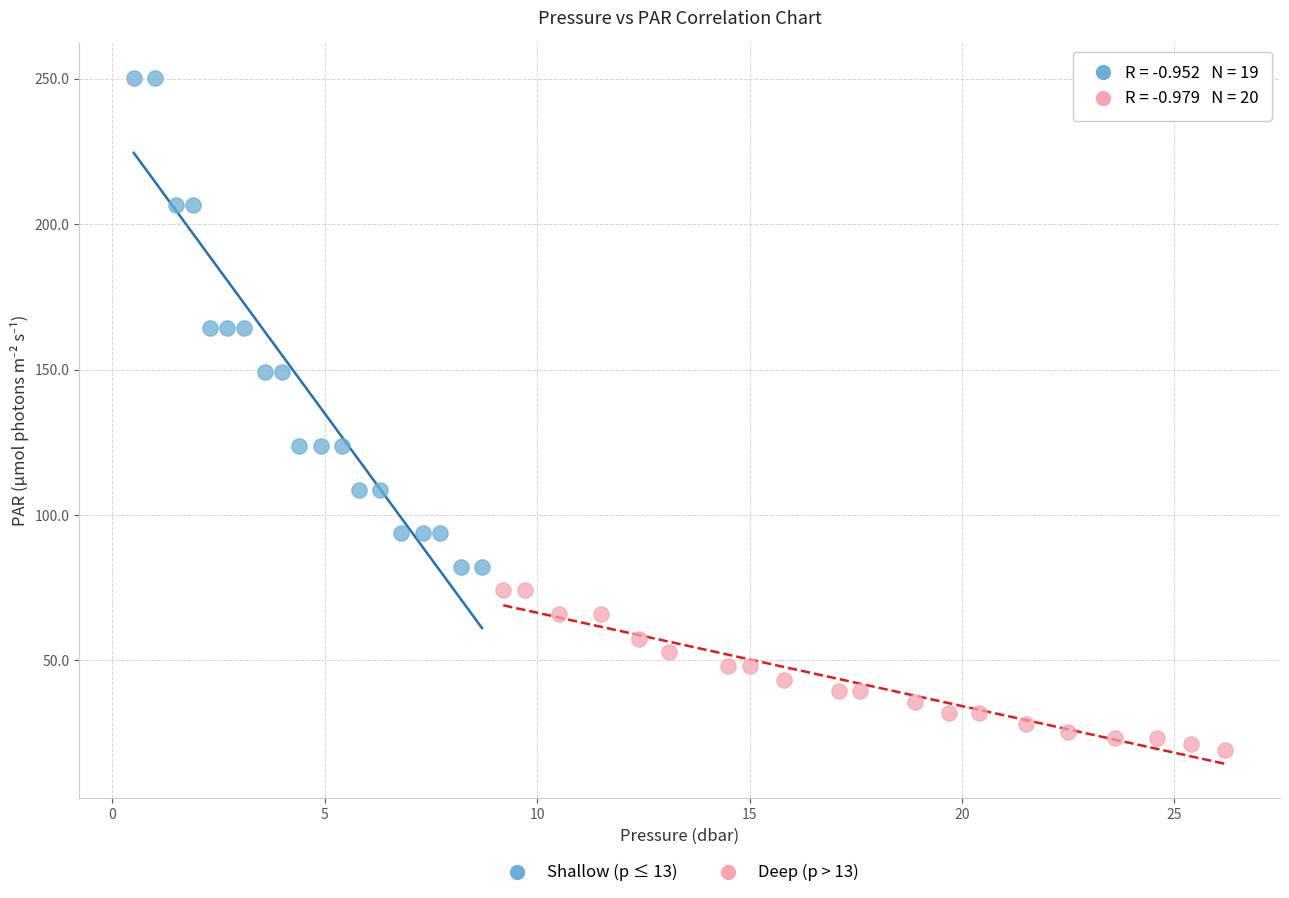

Which series reaches the maximum Y coordinate?

Shallow (p ≤ 13)